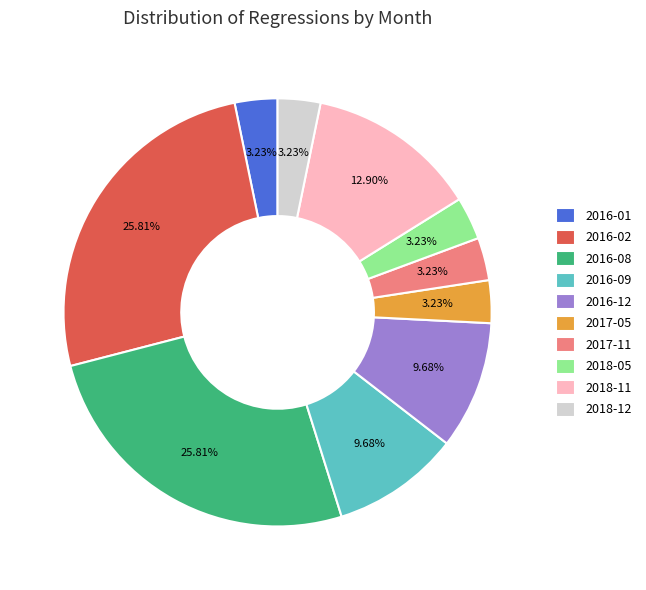

Is it true that 2018-11 is 13% of the pie?

True